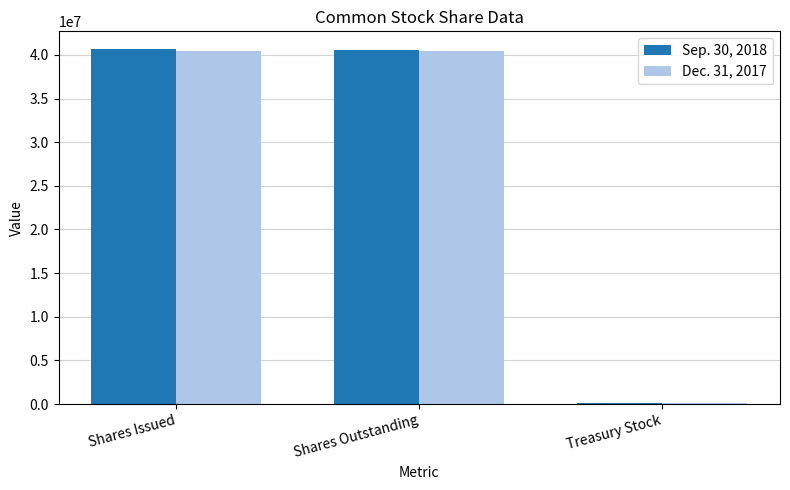

What is the total value across all series at Shares Issued?

81135273